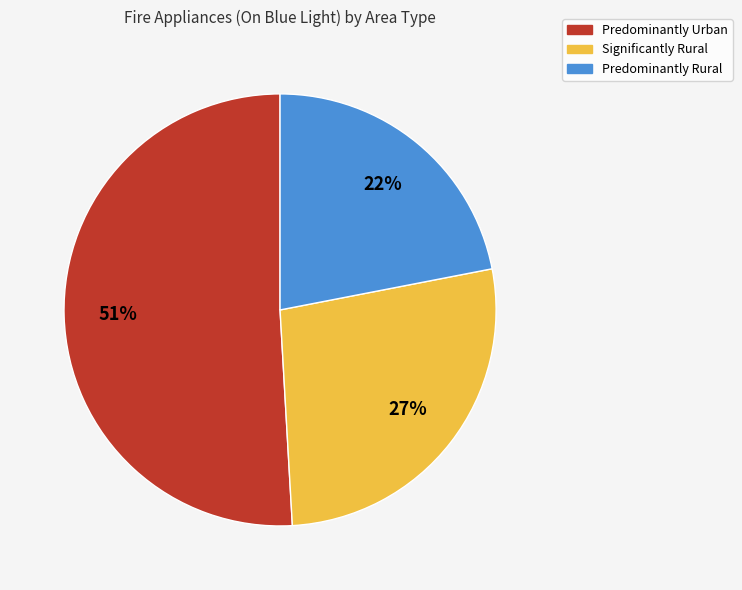

How many segments does this pie chart have?

3